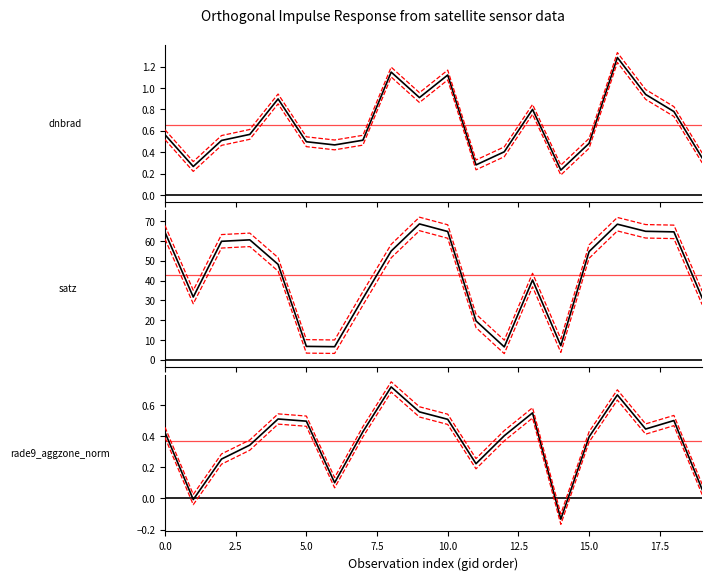

True or false: satz and dnbrad cross at least once.

False